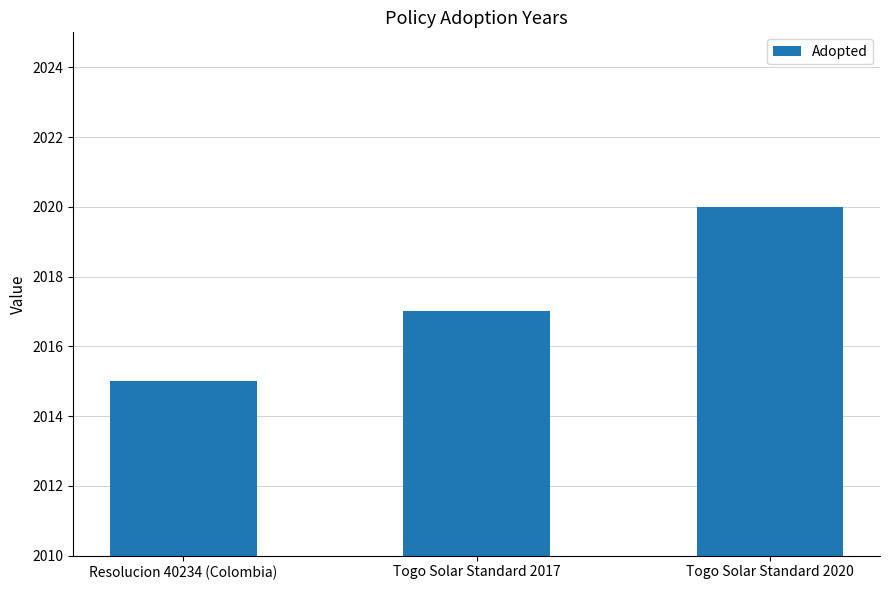

How many values are between 2015 and 2020?

3